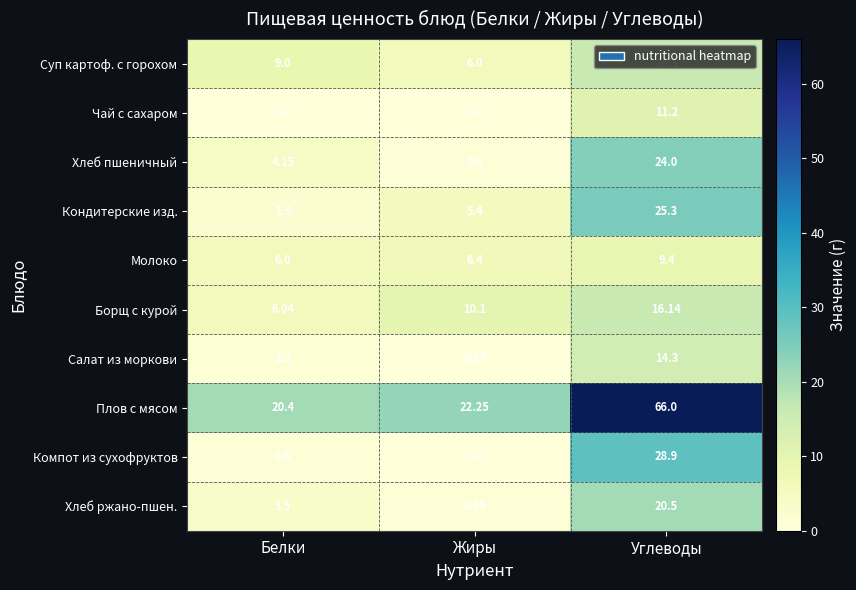

At Белки, list the series in order from smallest to largest.

Чай с сахаром, Компот из сухофруктов, Салат из моркови, Кондитерские изд., Хлеб ржано-пшен., Хлеб пшеничный, Молоко, Борщ с курой, Суп картоф. с горохом, Плов с мясом